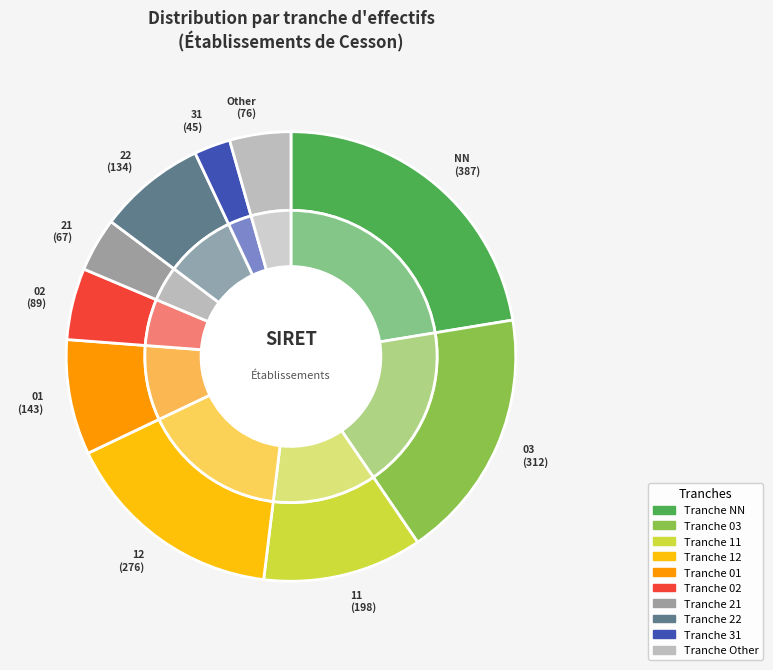

What portion of the pie excludes 53?

99.8%